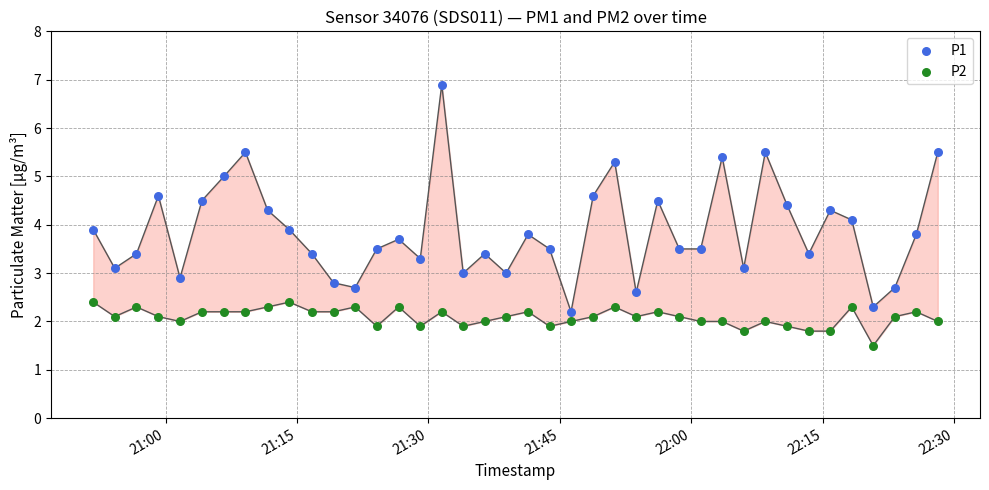

What are all the series names shown in the legend?

P1, P2